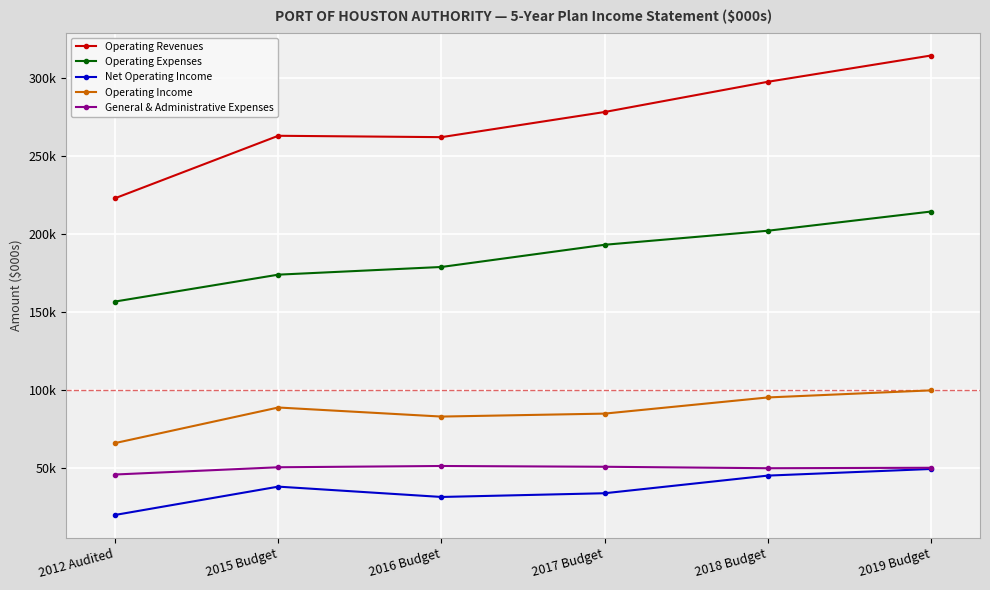

What are all the series names shown in the legend?

Operating Revenues, Operating Expenses, Net Operating Income, Operating Income, General & Administrative Expenses